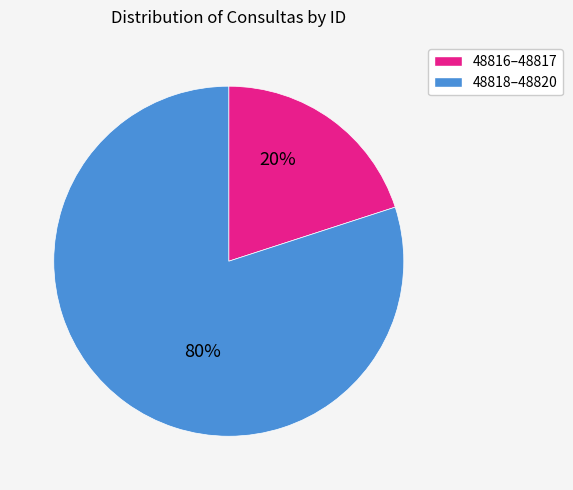

Approximately how many times larger is the value at 48818–48820 compared to 48816–48817?

4.0